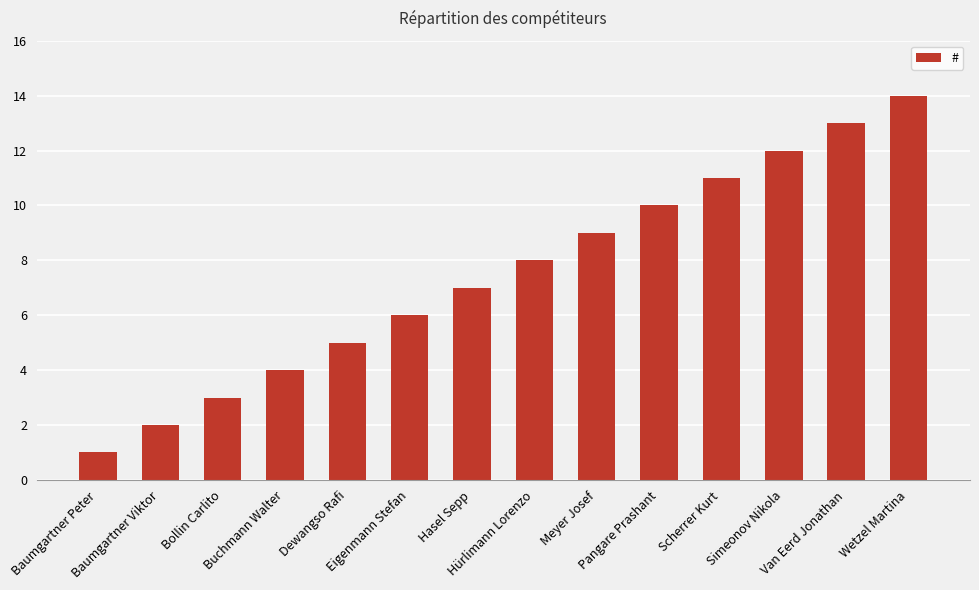

What is the greatest value displayed?

14